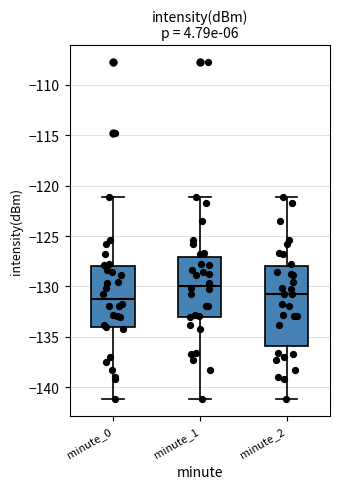

Reading left to right, read every box against the y-axis: the position of its median line, the range the box covers, and the ends of its whiskers. The values are not printed on the chart, so give them approximately, as read against the axis.

minute_0: median -131.0, box -134.0 to -128.0, whiskers -141.0 to -121.0
minute_1: median -130.0, box -133.0 to -127.0, whiskers -141.0 to -121.0
minute_2: median -130.5, box -136.0 to -128.0, whiskers -141.0 to -121.0